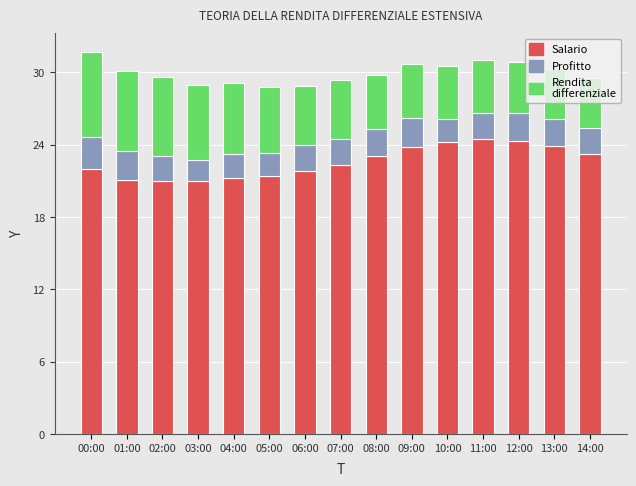

The value of Salario at 02:00 is 21.0. True or false?

True